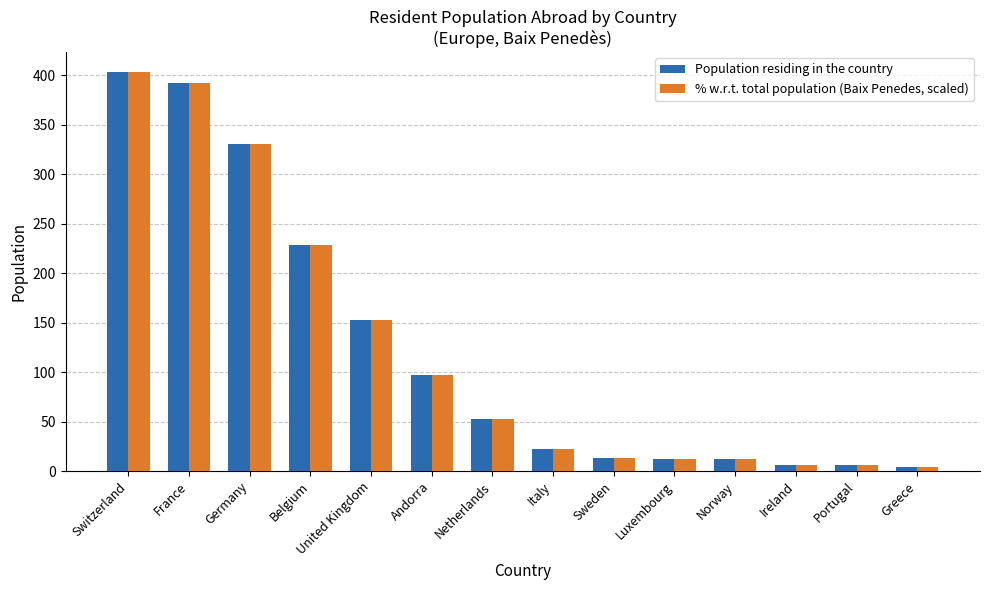

What value does the % w.r.t. total population (Baix Penedes, scaled) series have at Greece?

4.0